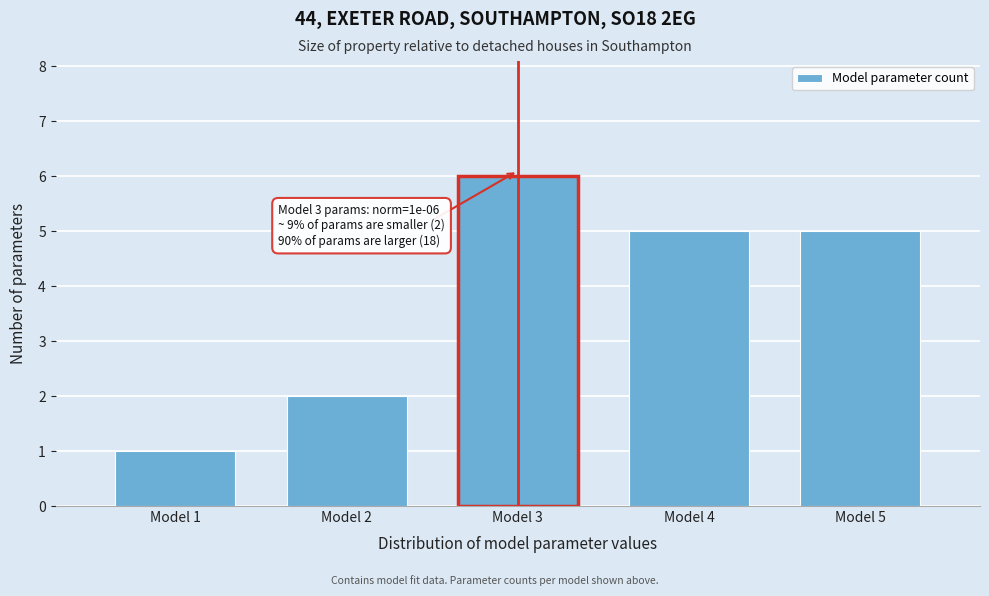

Reading left to right, transcribe all the data shown in this chart.

1	2	6	5	5